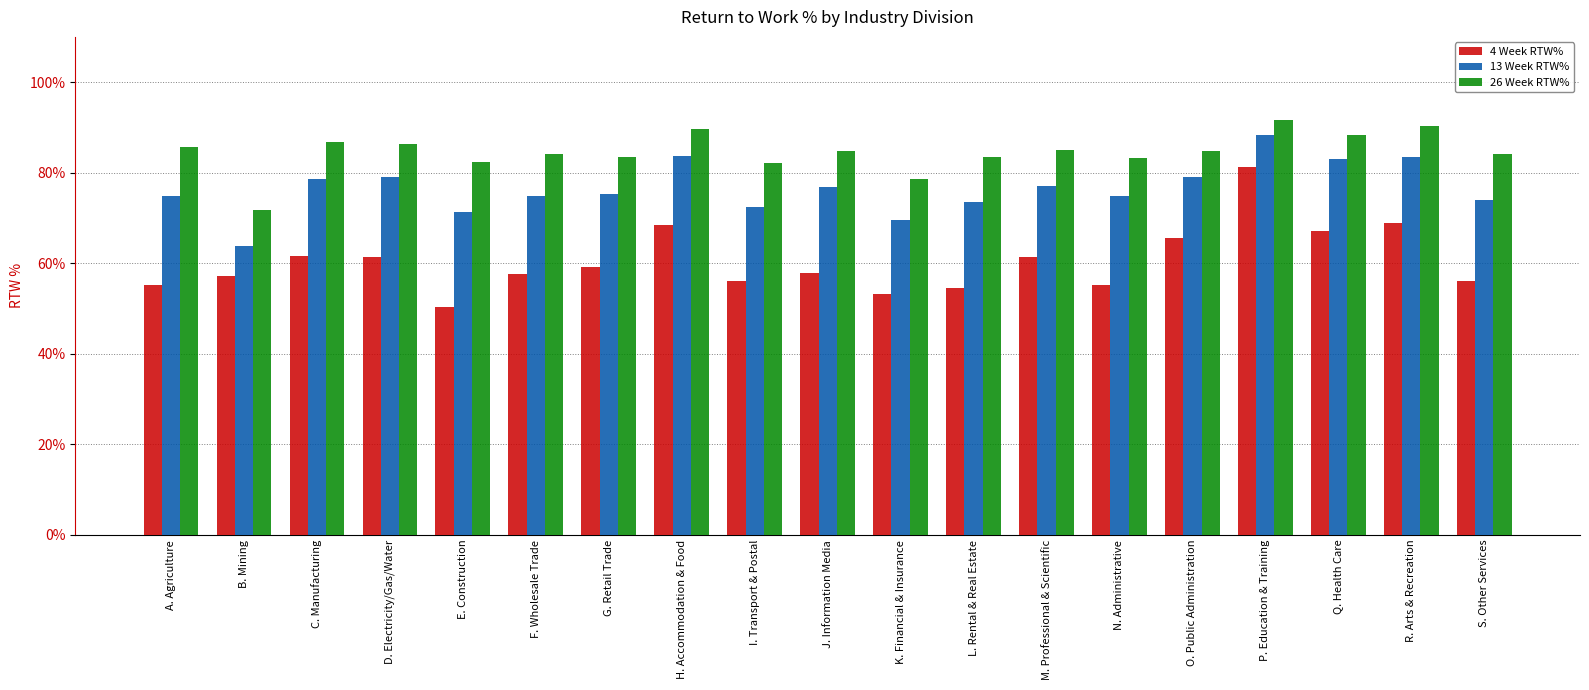

At how many categories does at least one series exceed 0?

19